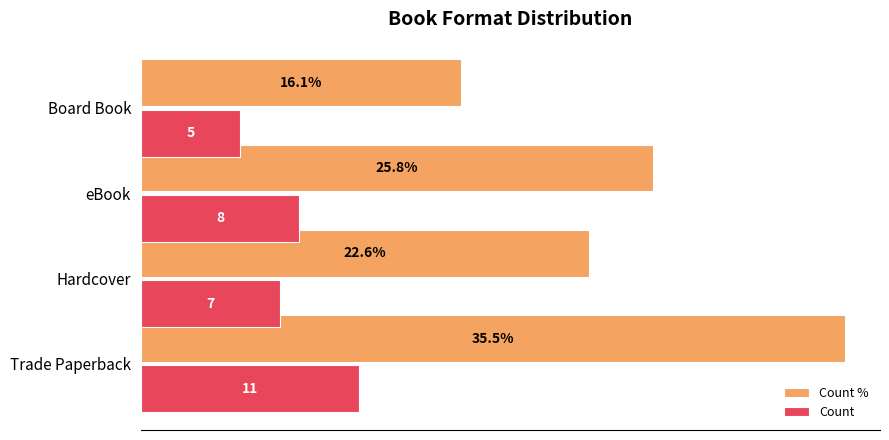

Rank the categories by Count value from highest to lowest.

Trade Paperback, eBook, Hardcover, Board Book